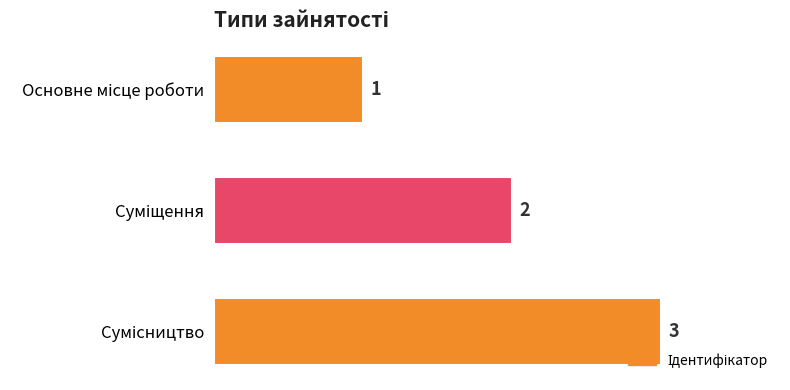

What is the value of the 2nd bar from the top?

2